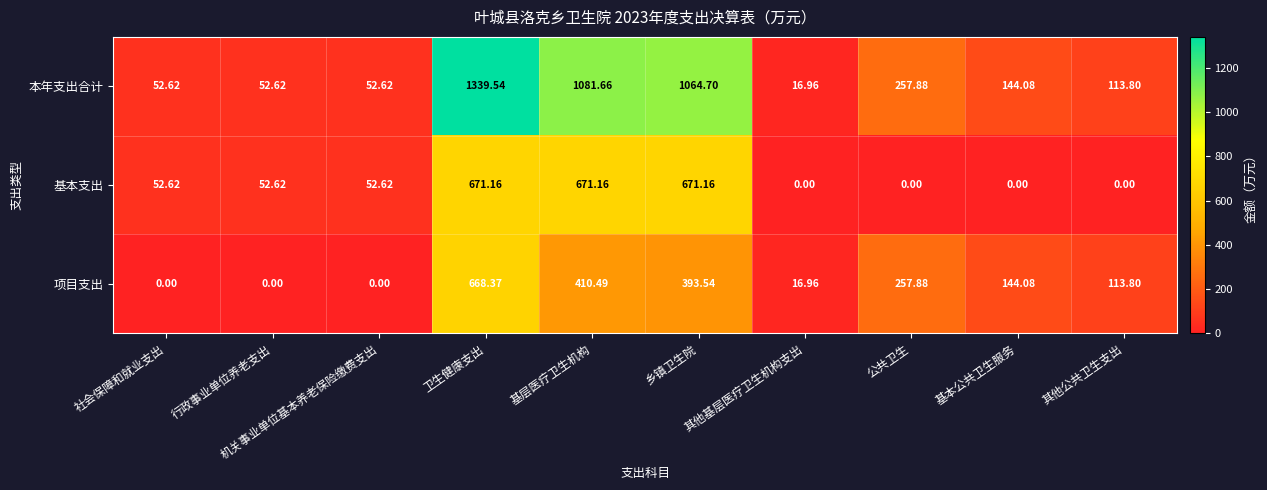

What is the greatest value displayed?

1339.5